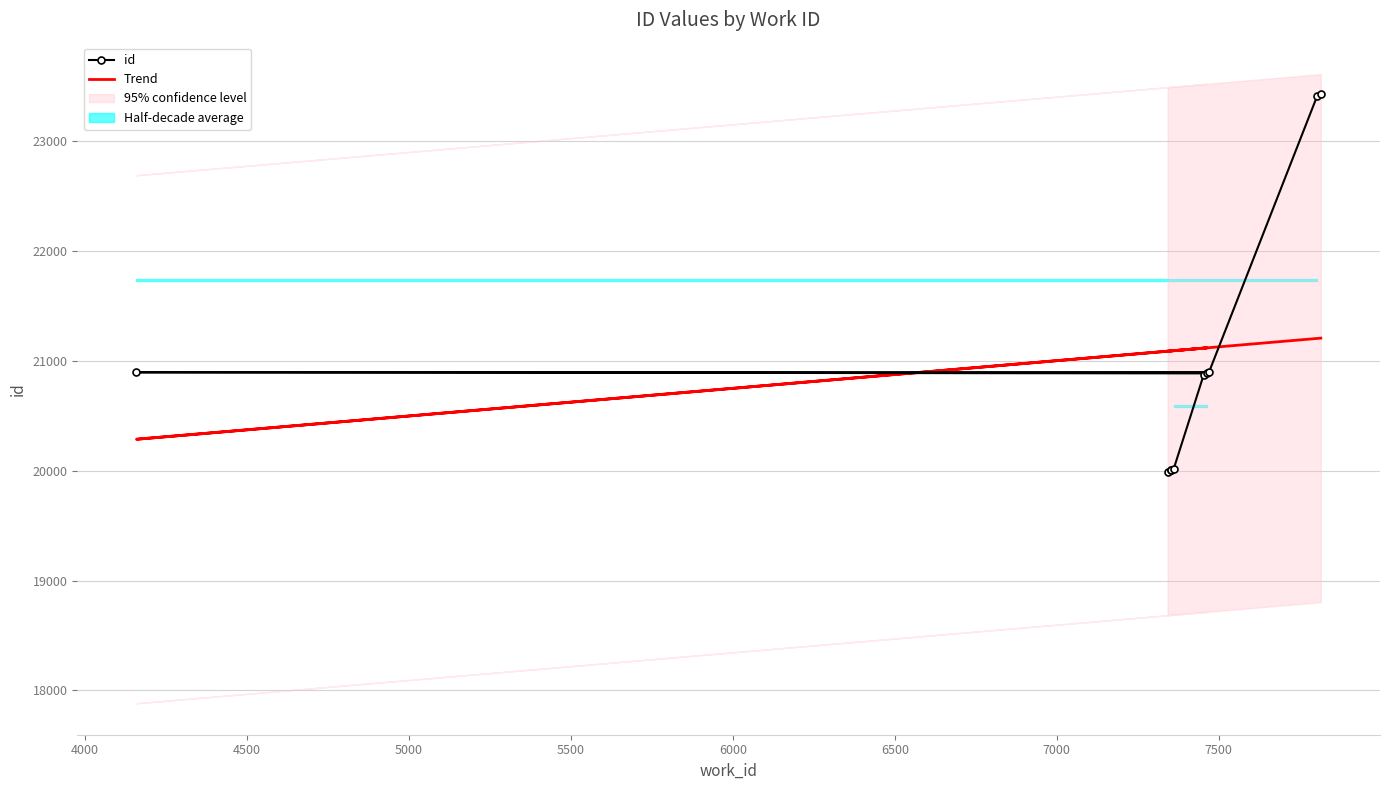

How many lines are shown in the chart?

2